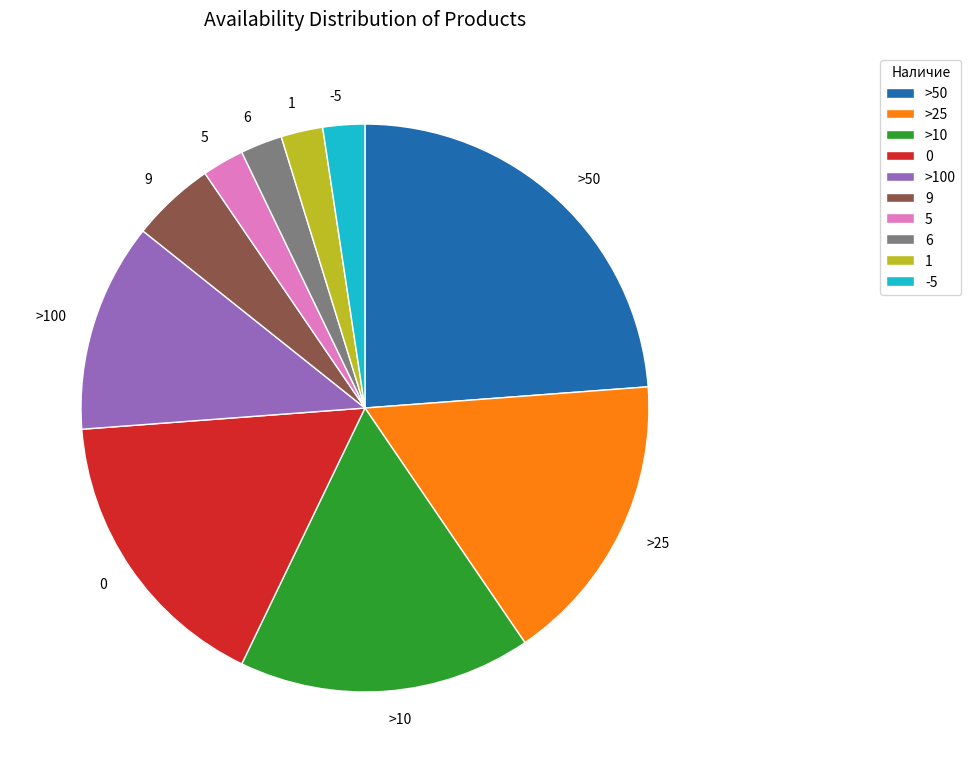

Which has a higher value, 5 or >100?

>100